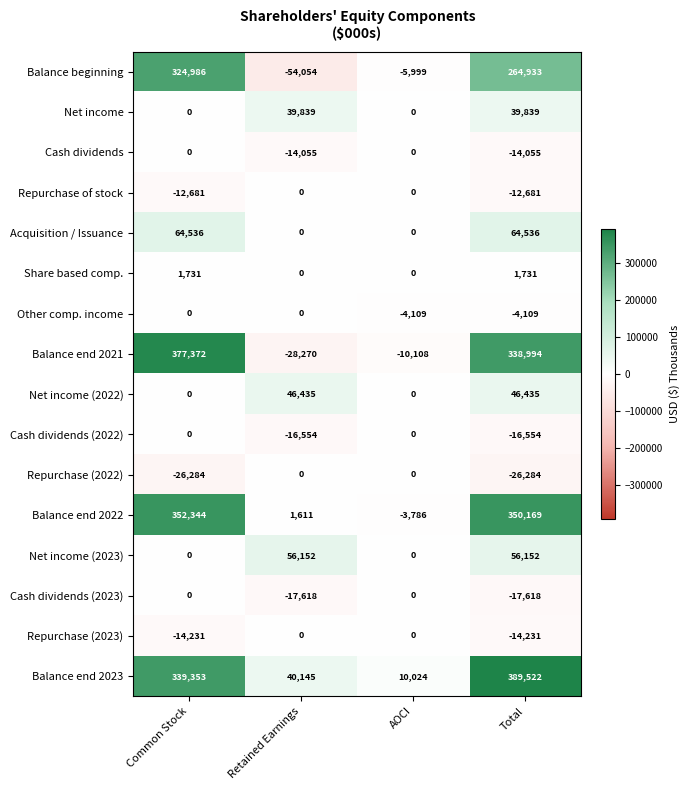

Which series has the largest total across all categories?

Balance end 2023